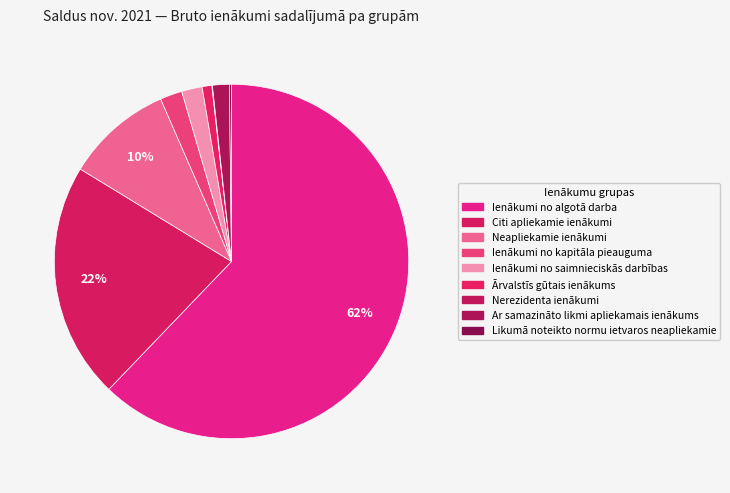

Is it true that Citi apliekamie ienākumi is 22% of the pie?

True